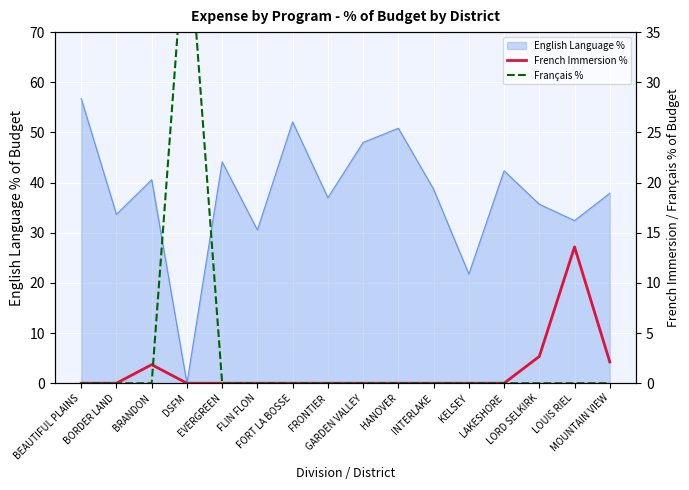

What is the maximum value for English Language %?

56.8